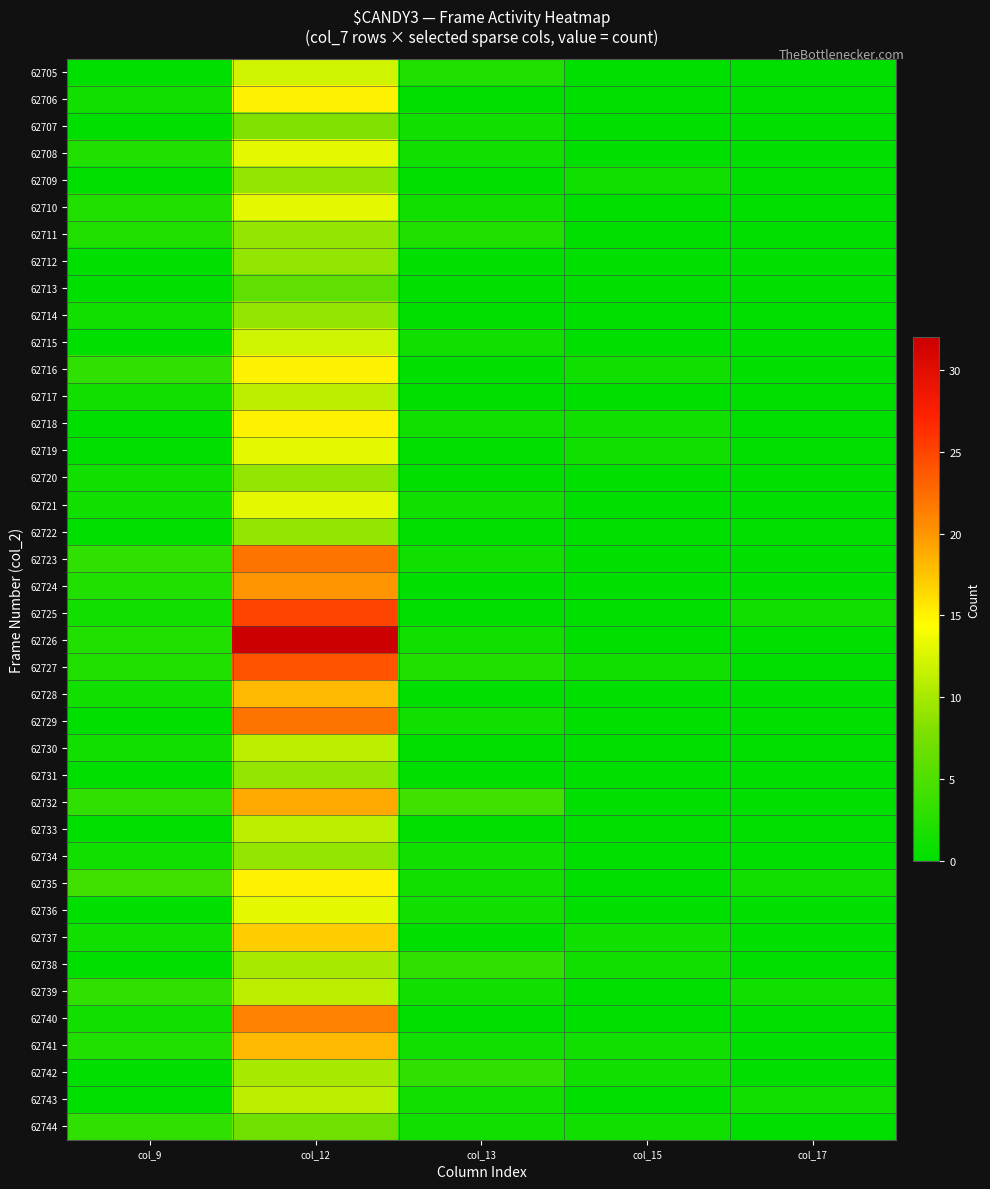

What is the maximum value shown in the chart?

32